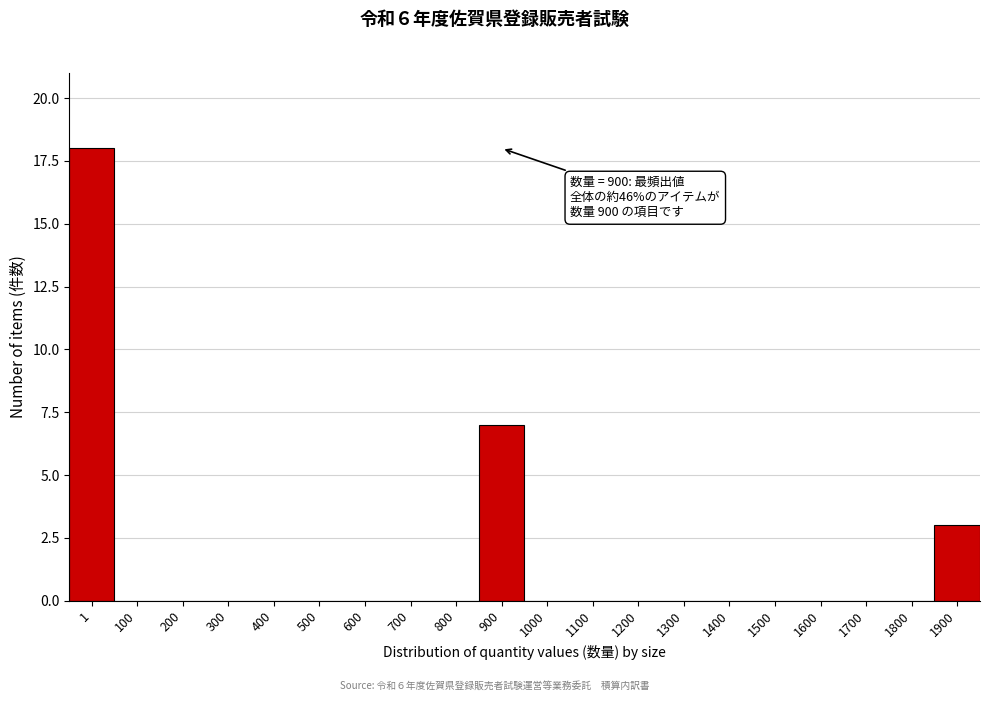

Reading left to right, extract all data points from this chart.

1=18	100=0	200=0	300=0	400=0	500=0	600=0	700=0	800=0	900=7	1000=0	1100=0	1200=0	1300=0	1400=0	1500=0	1600=0	1700=0	1800=0	1900=3